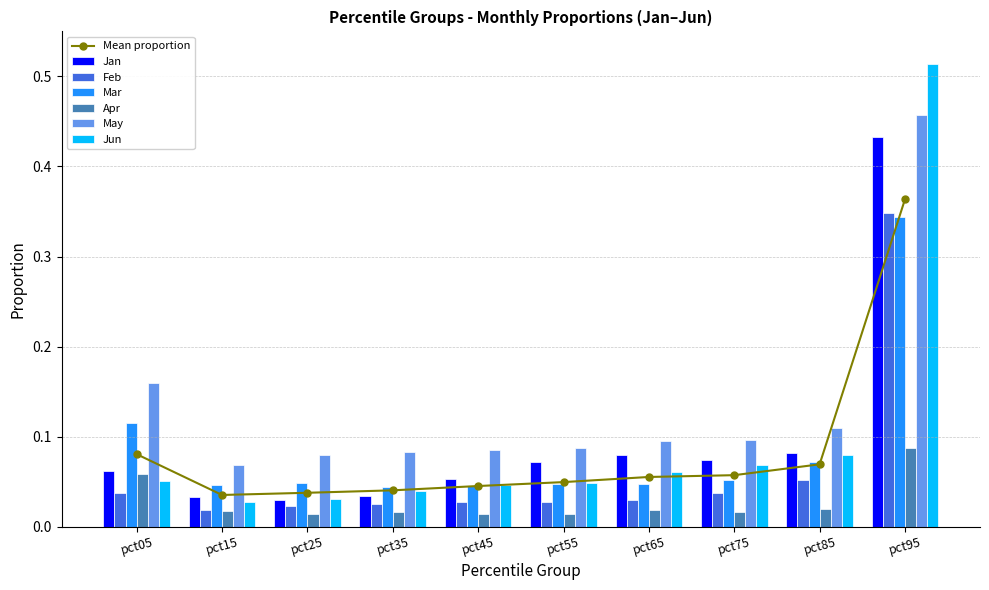

What is the maximum value shown in the chart?

0.5